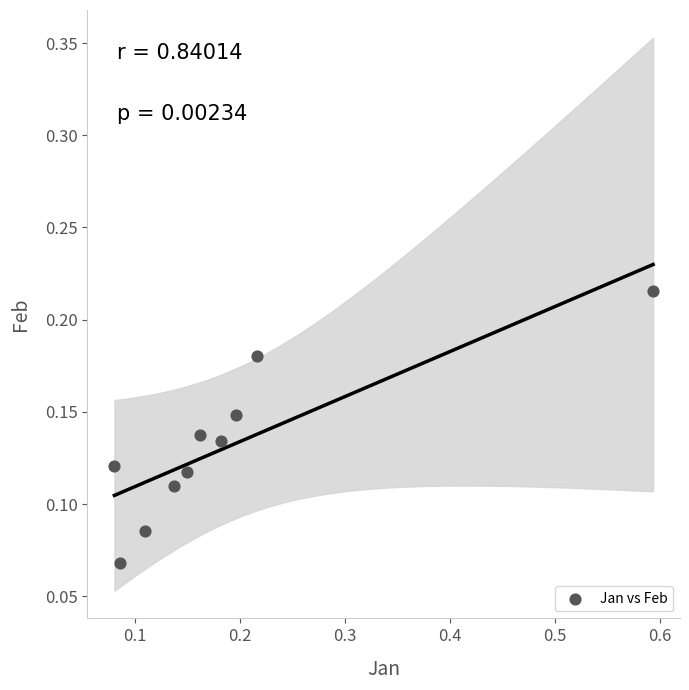

What is the range of X values (max minus min)?

0.5